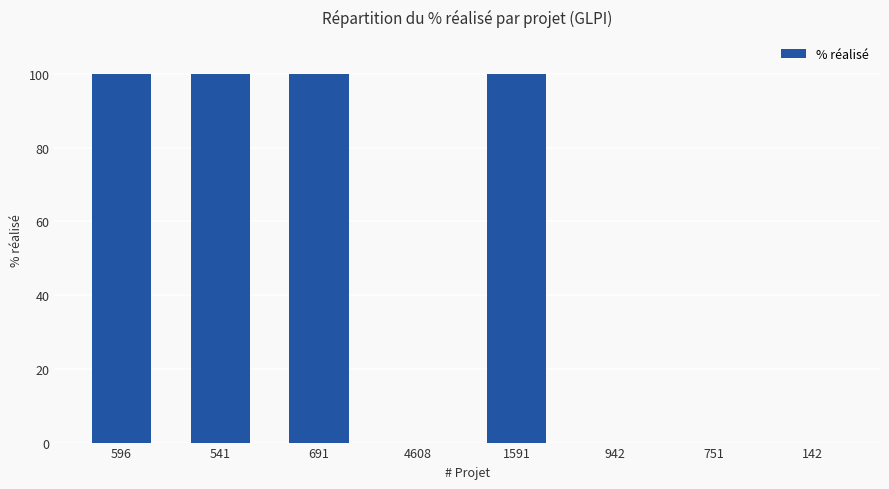

What is the difference between the values at 751 and 1591?

100